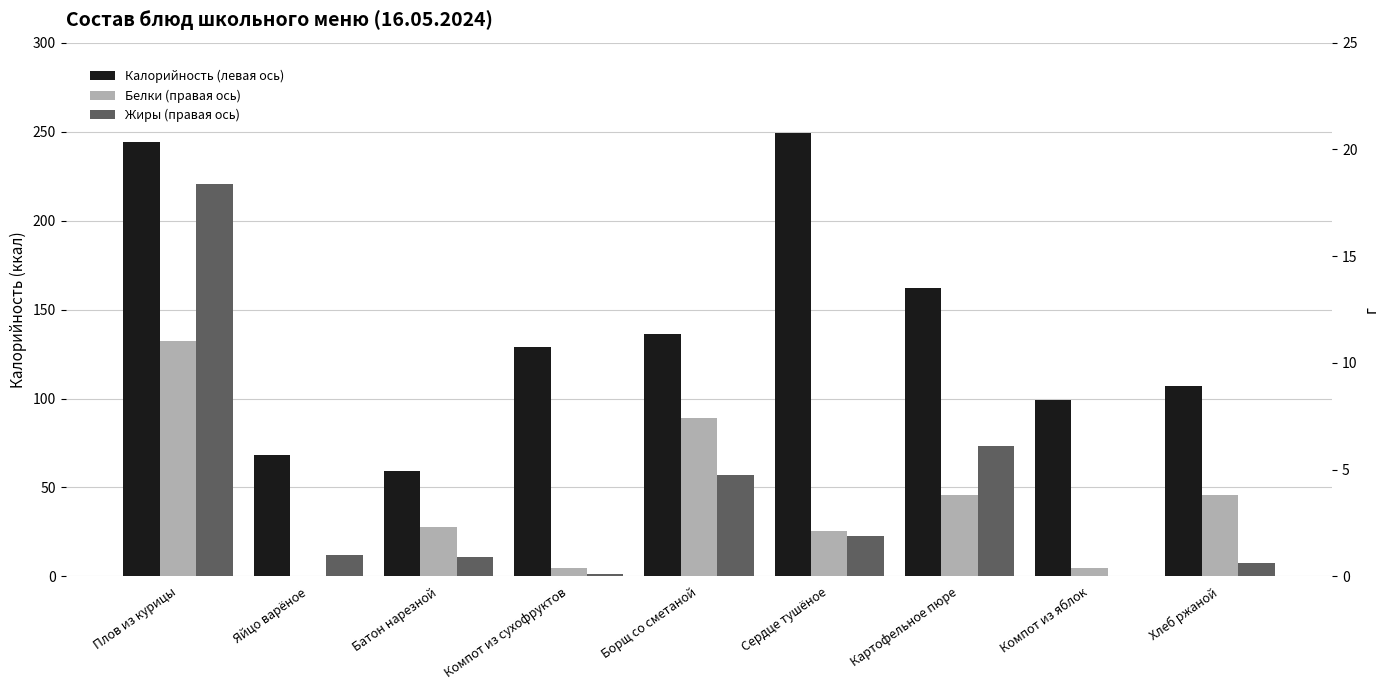

What is the sum of the Калорийность (левая ось) values at Картофельное пюре and Батон нарезной?

221.0